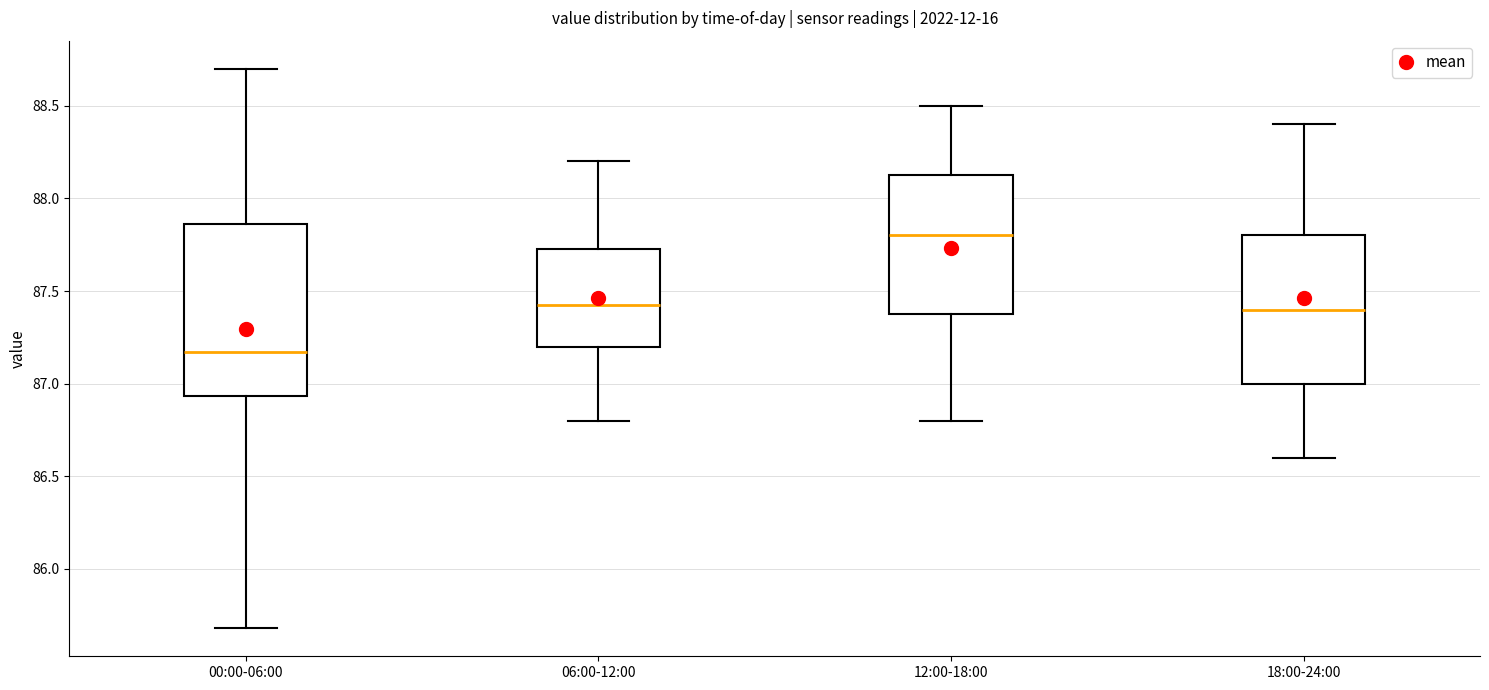

Which box's median line is the highest?

12:00-18:00